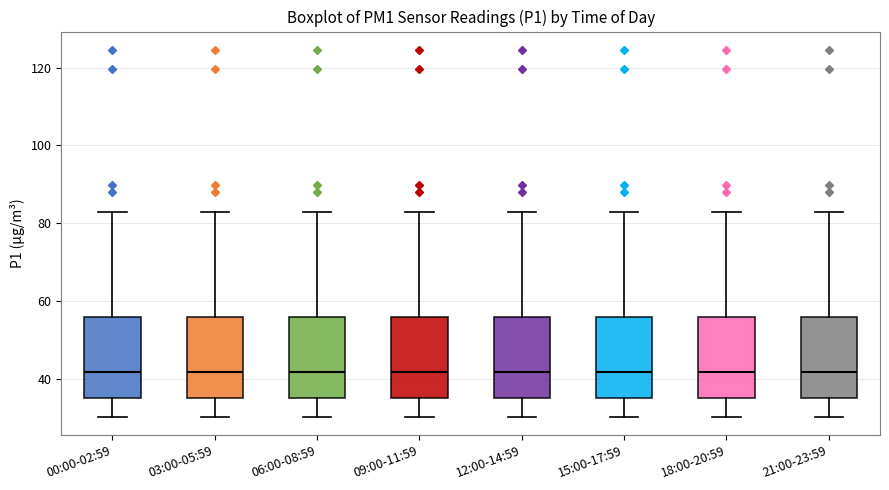

Reading left to right, read every box against the y-axis: the position of its median line, the range the box covers, and the ends of its whiskers. The values are not printed on the chart, so give them approximately, as read against the axis.

00:00-02:59: median 42, box 36 to 56, whiskers 30 to 84
03:00-05:59: median 42, box 36 to 56, whiskers 30 to 84
06:00-08:59: median 42, box 36 to 56, whiskers 30 to 84
09:00-11:59: median 42, box 36 to 56, whiskers 30 to 84
12:00-14:59: median 42, box 36 to 56, whiskers 30 to 84
15:00-17:59: median 42, box 36 to 56, whiskers 30 to 84
18:00-20:59: median 42, box 36 to 56, whiskers 30 to 84
21:00-23:59: median 42, box 36 to 56, whiskers 30 to 84